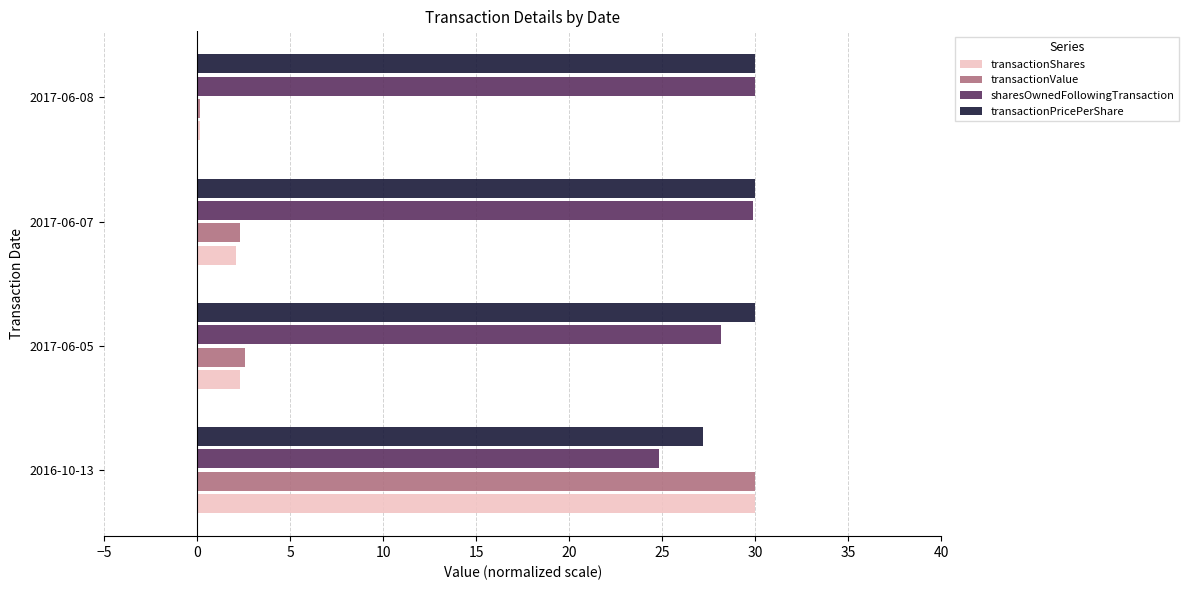

What is the maximum value for transactionShares?

30.0